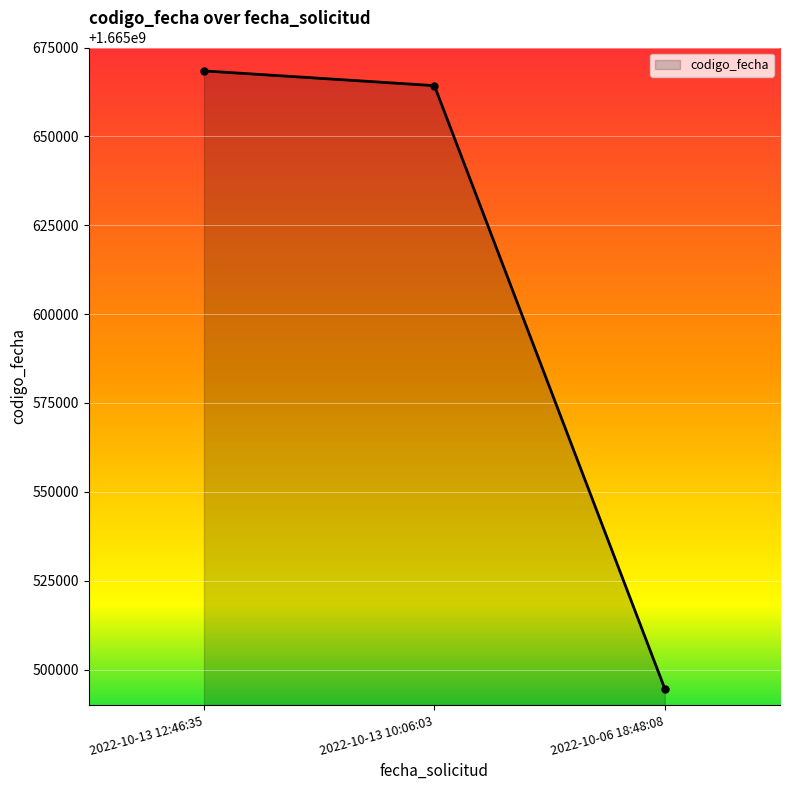

Reading right to left, extract all data points from this chart.

2022-10-06 18:48:08=1665494590	2022-10-13 10:06:03=1665664274	2022-10-13 12:46:35=1665668416